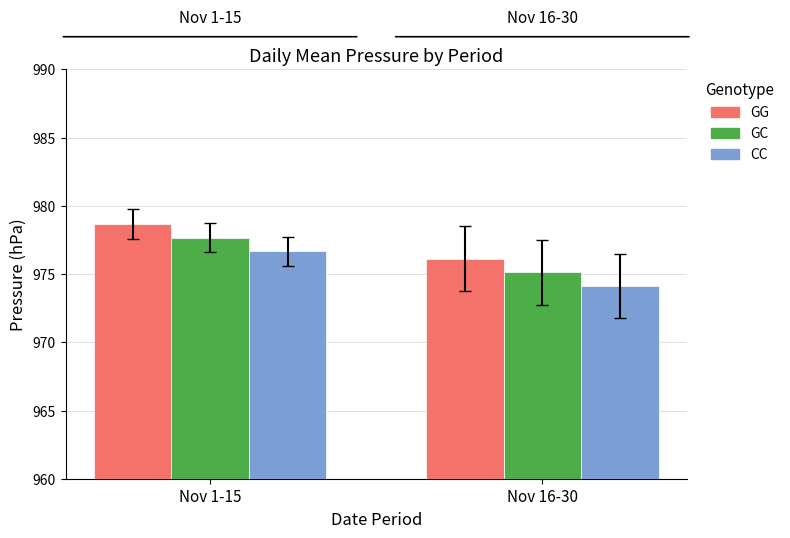

At which label does CC reach its peak?

Nov 1-15